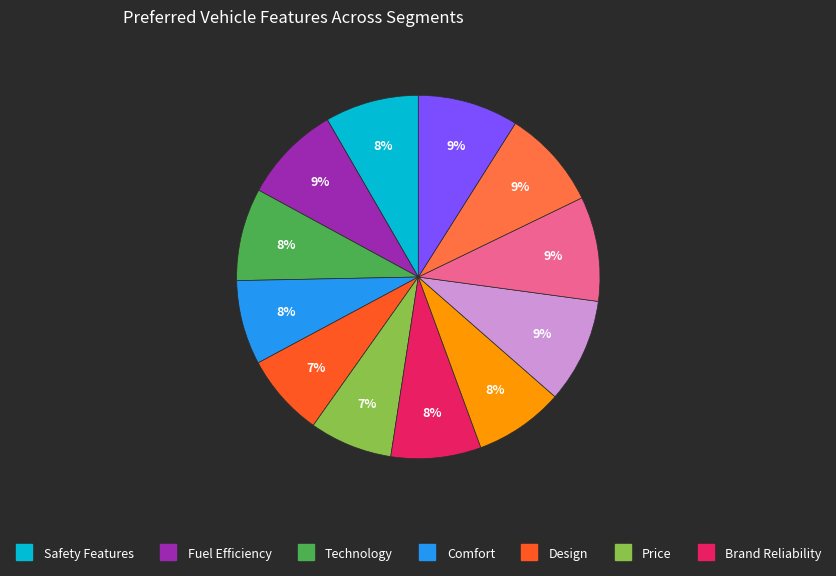

To the nearest percent, what is the average slice percentage?

8%